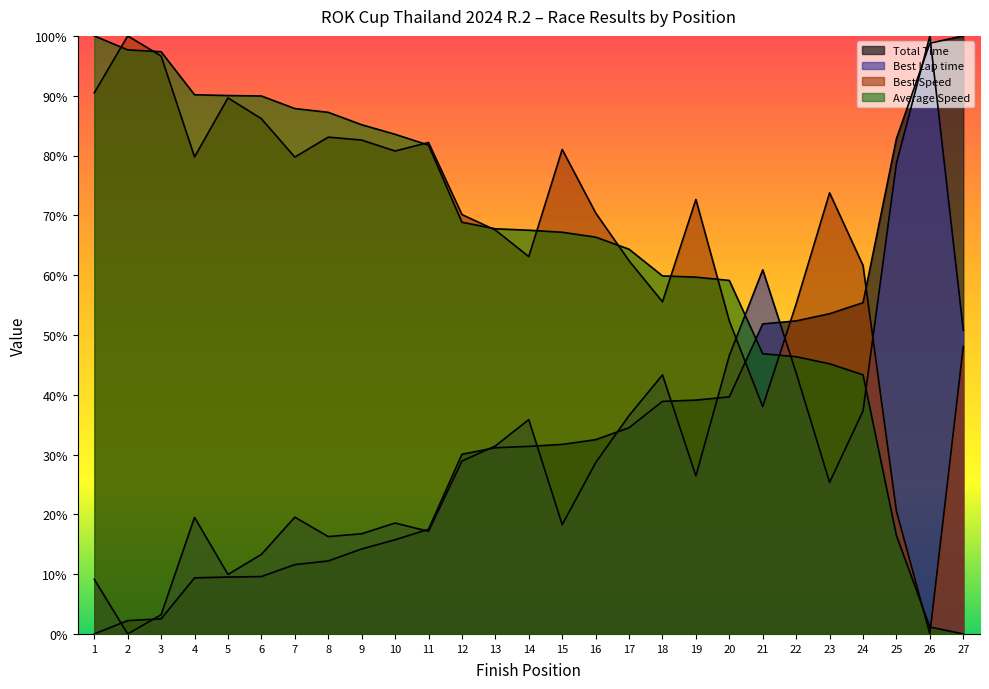

Rank the series by their maximum value, from lowest to highest.

Total Time, Best Lap time, Best Speed, Average Speed